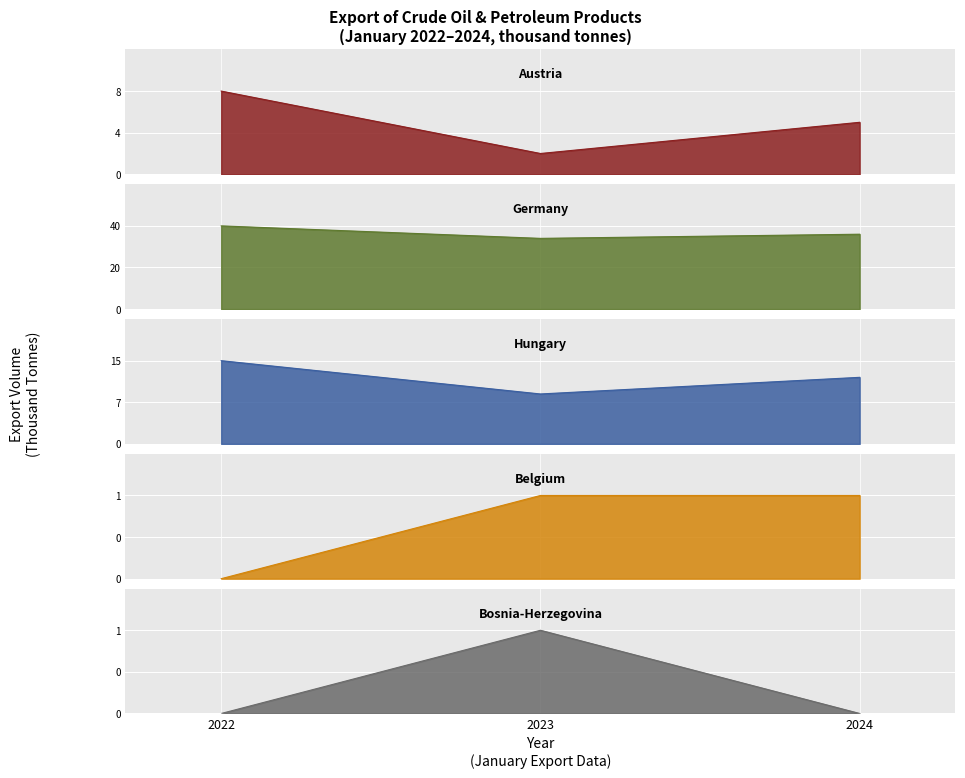

Reading left to right, transcribe all the data shown in this chart.

Austria: 8	2	5
Germany: 40	34	36
Hungary: 15	9	12
Belgium: 0	1	1
Bosnia-Herzegovina: 0	1	0